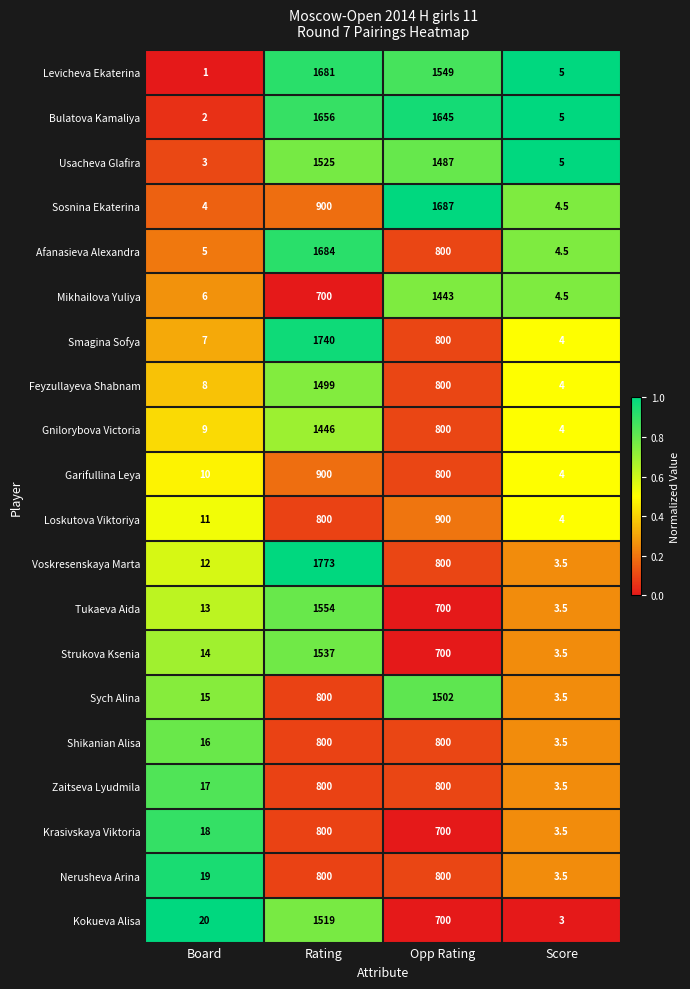

Which category has the highest value across all series?

Rating